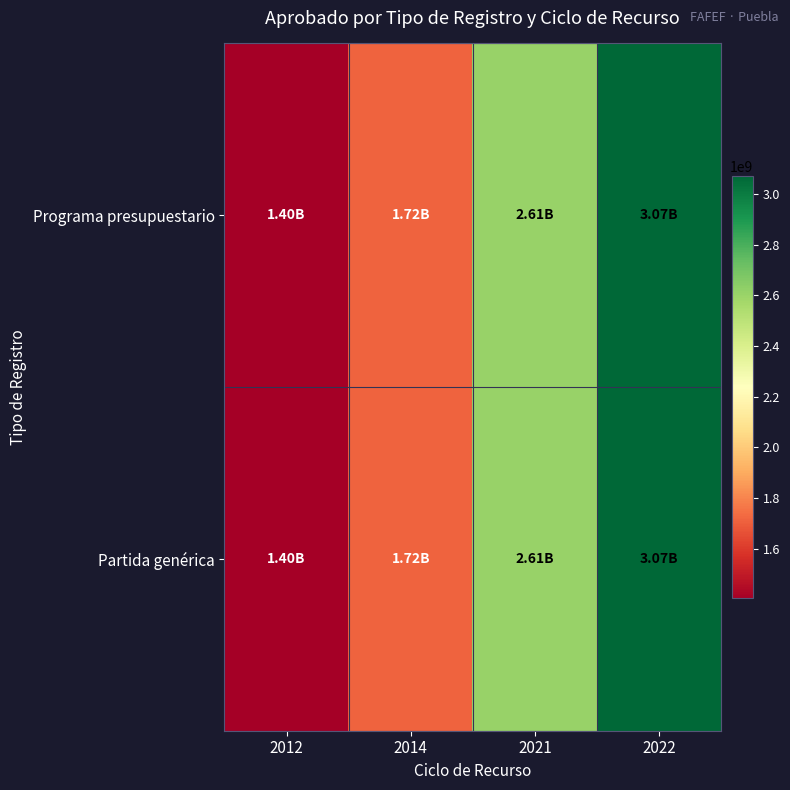

Which series changed the most between 2012 and 2014?

Programa presupuestario